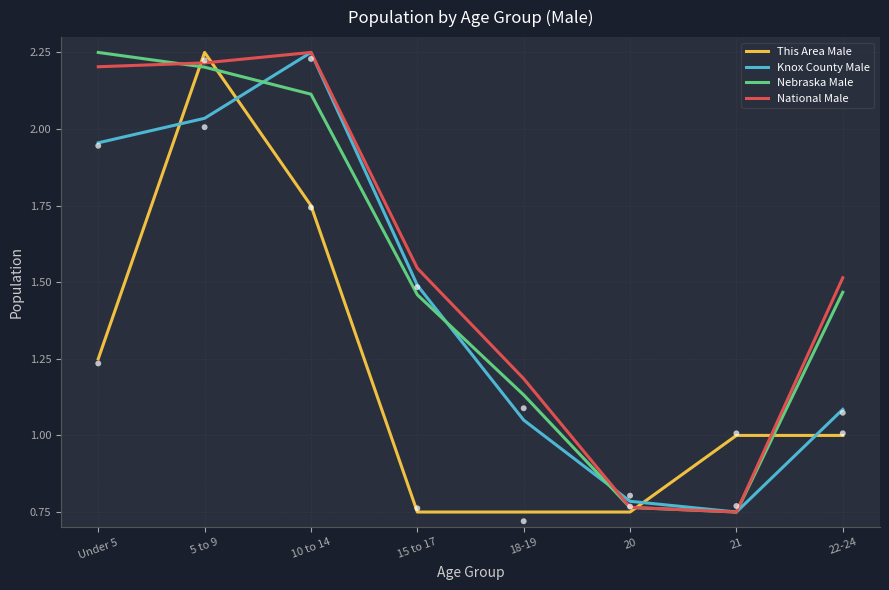

Is the value of This Area Male at 20 greater than the value of Nebraska Male at 20?

No